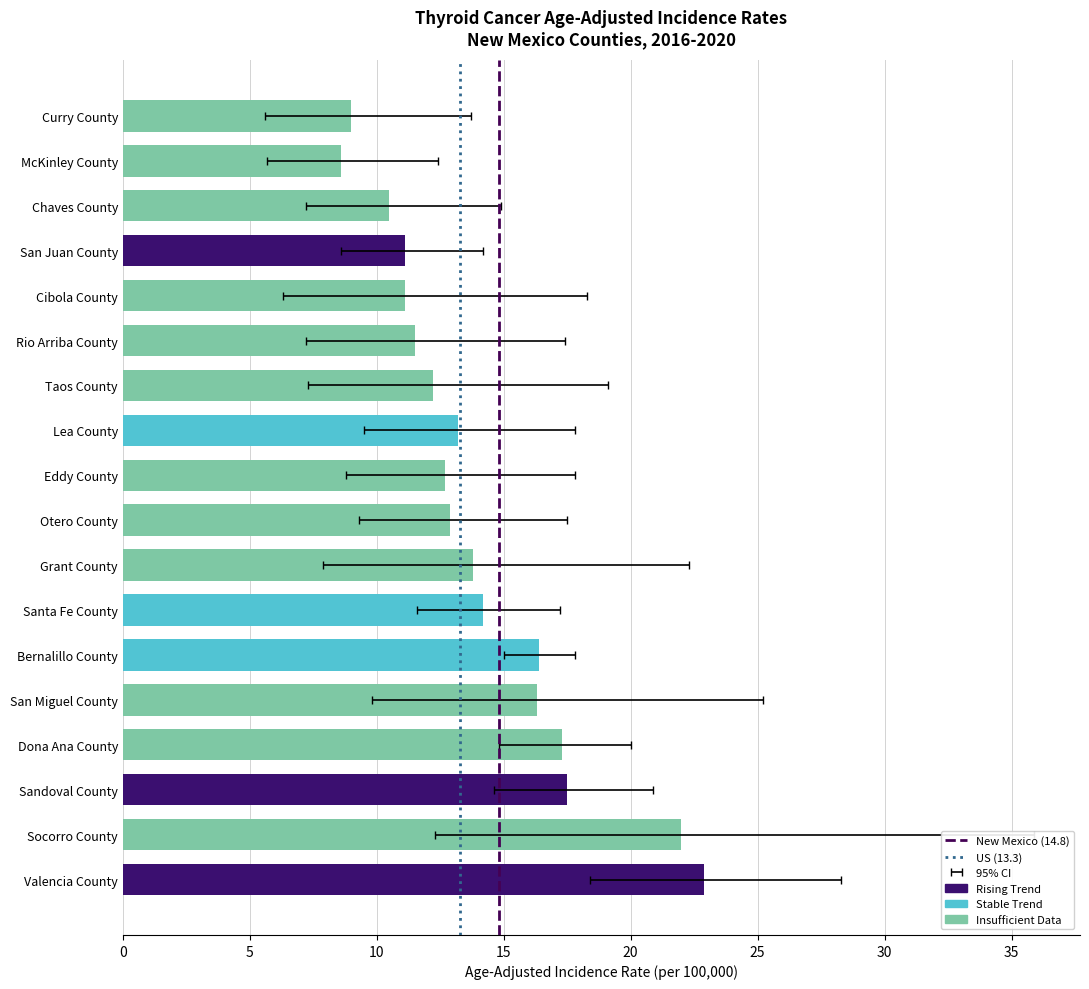

True or false: US (13.3) has a value of 0 at 0.

False